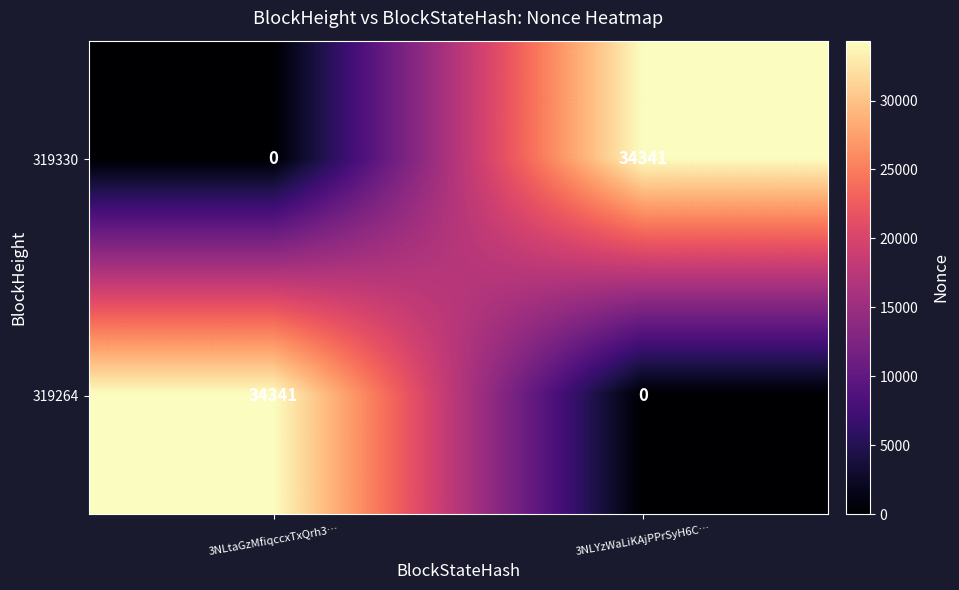

How many values in the 319330 series are below 34341?

1